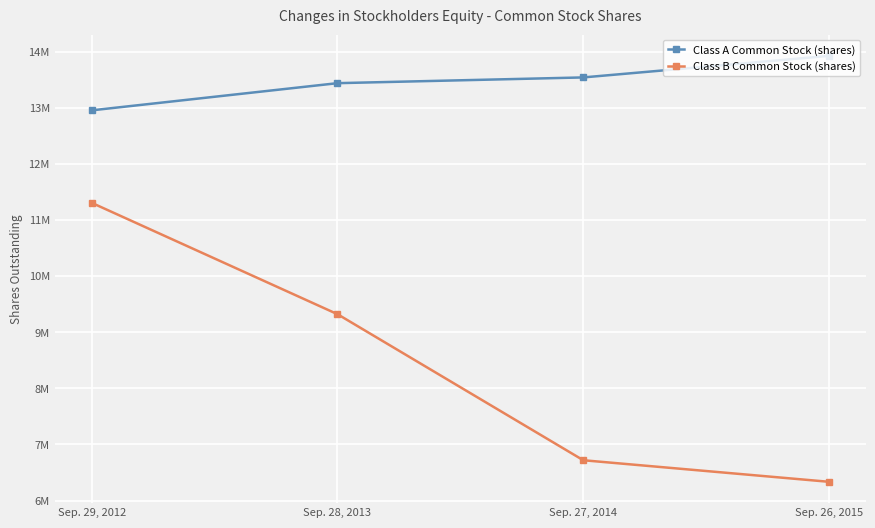

At which category does the chart reach its peak across all series?

Sep. 26, 2015